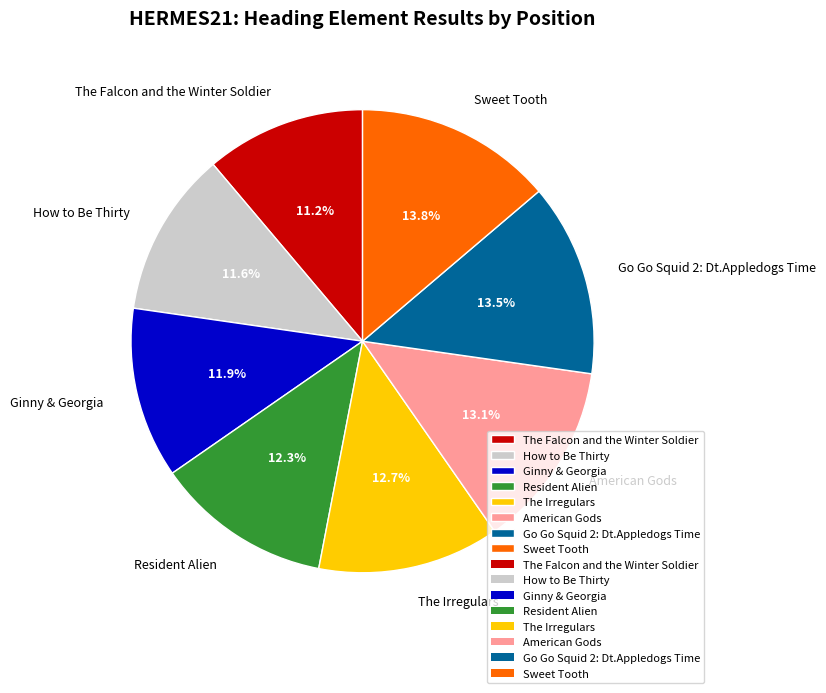

Which has a higher value, Go Go Squid 2: Dt.Appledogs Time or Resident Alien?

Go Go Squid 2: Dt.Appledogs Time